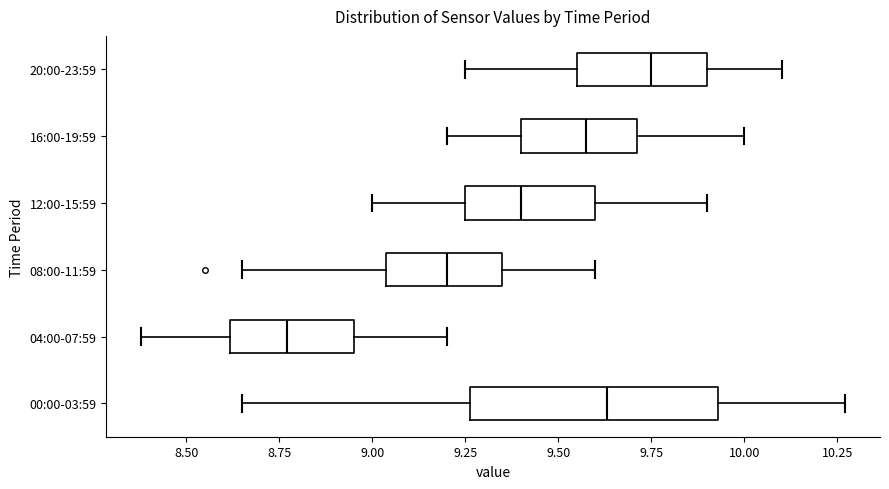

Reading bottom to top, read every box against the x-axis: the position of its median line, the range the box covers, and the ends of its whiskers. The values are not printed on the chart, so give them approximately, as read against the axis.

00:00-03:59: median 9.65, box 9.25 to 9.95, whiskers 8.65 to 10.25
04:00-07:59: median 8.75, box 8.60 to 8.95, whiskers 8.40 to 9.20
08:00-11:59: median 9.20, box 9.05 to 9.35, whiskers 8.65 to 9.60
12:00-15:59: median 9.40, box 9.25 to 9.60, whiskers 9.00 to 9.90
16:00-19:59: median 9.60, box 9.40 to 9.70, whiskers 9.20 to 10.00
20:00-23:59: median 9.75, box 9.55 to 9.90, whiskers 9.25 to 10.10